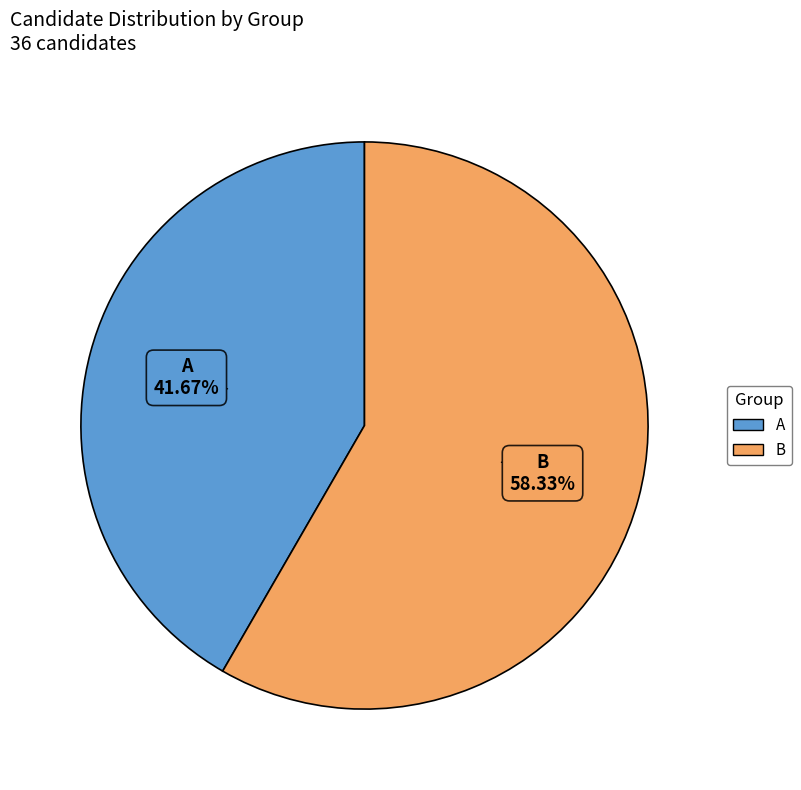

What portion of the pie excludes B?

41.7%